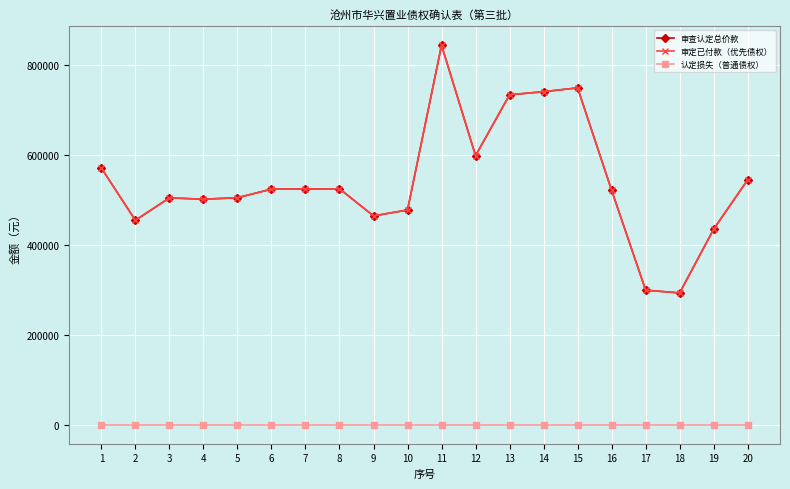

List the labels in order of 认定损失（普通债权） value, largest first.

1, 2, 3, 4, 5, 6, 7, 8, 9, 10, 11, 12, 13, 14, 15, 16, 17, 18, 19, 20